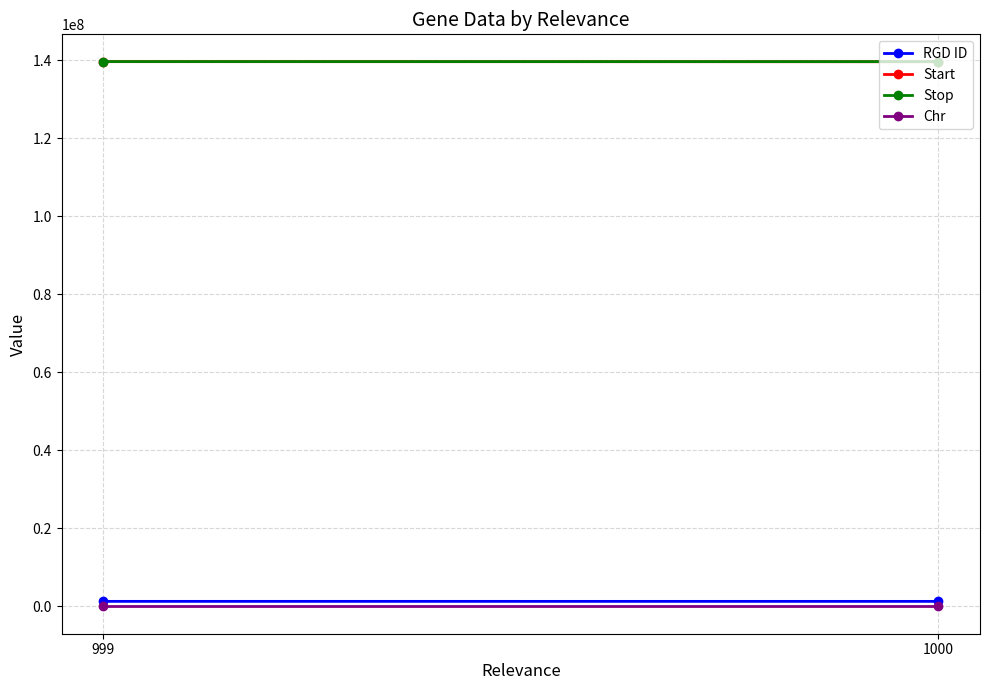

How many values in the Start series are below 139701154?

1